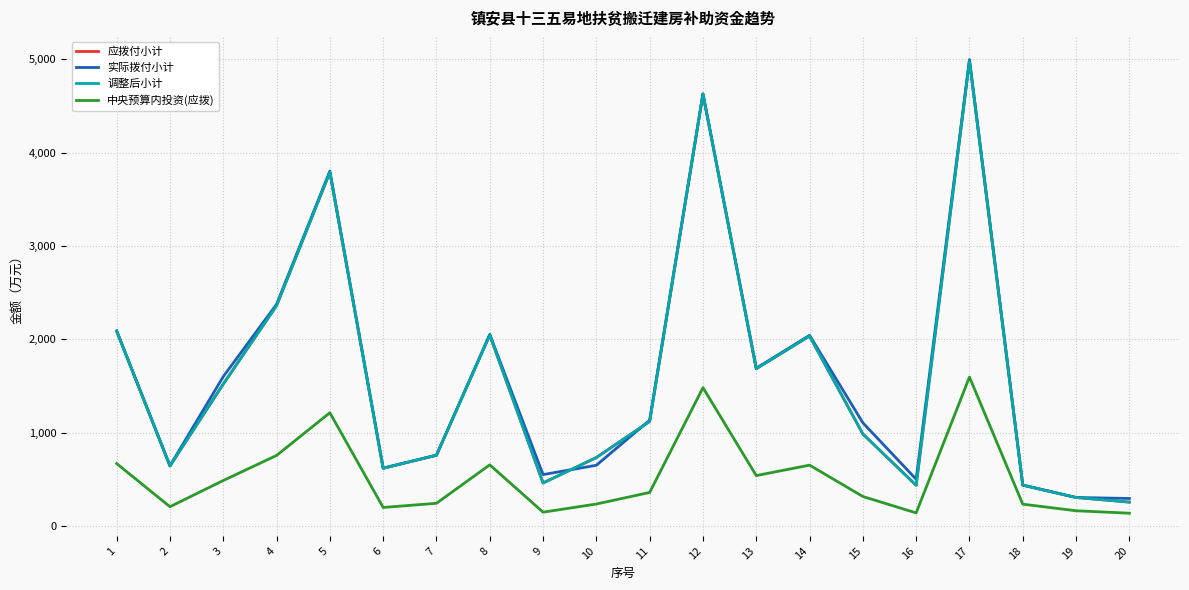

How many interior local valleys does the 应拨付小计 series have?

5